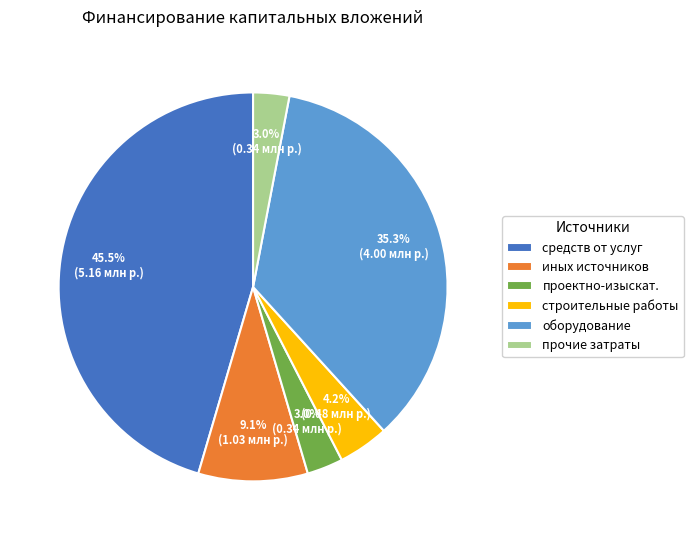

Which category has the biggest portion of the pie?

средств от услуг